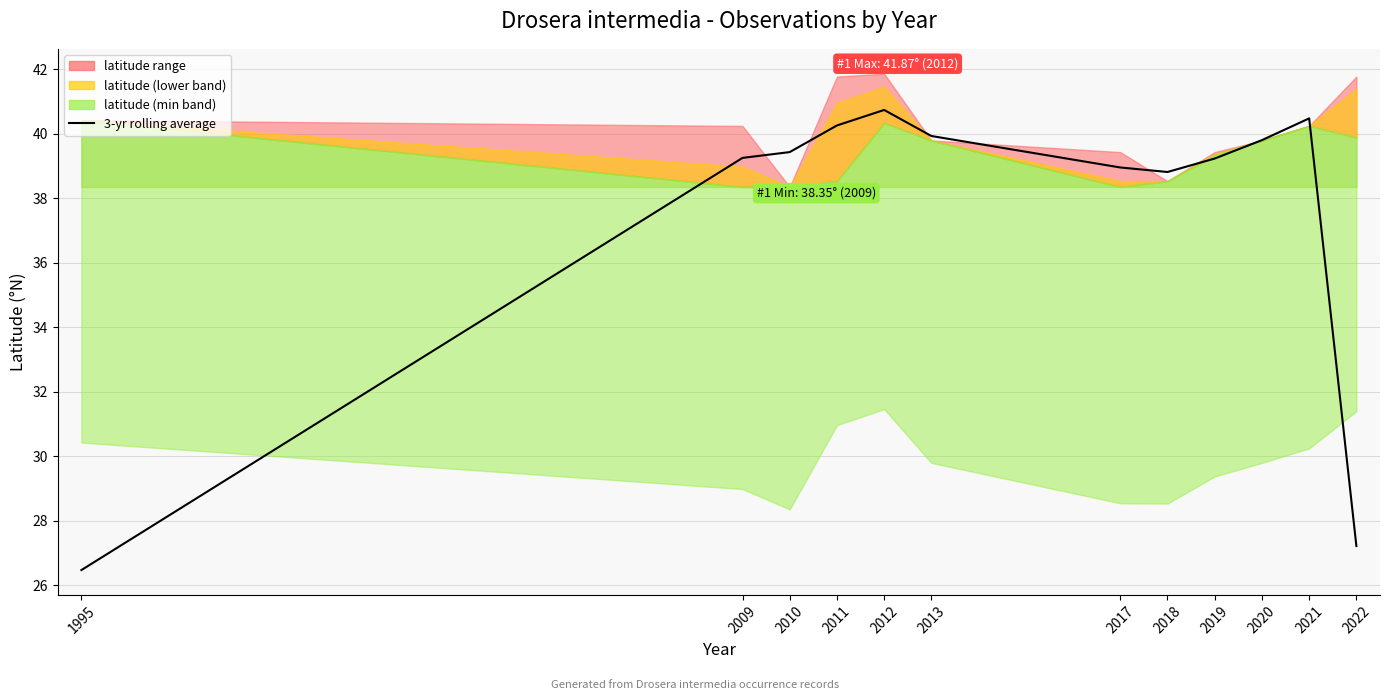

Where is the first local maximum?

2012